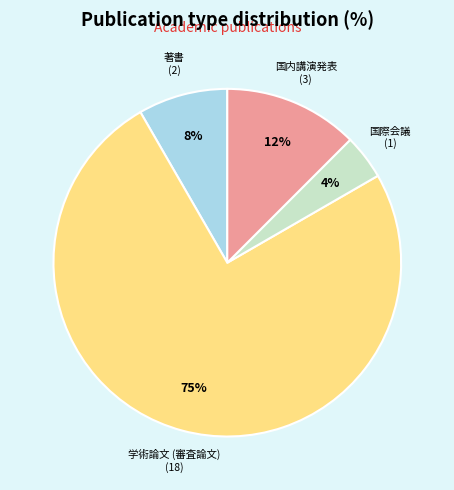

Approximately how many times larger is the value at 国際会議 compared to 学術論文 (審査論文)?

0.1